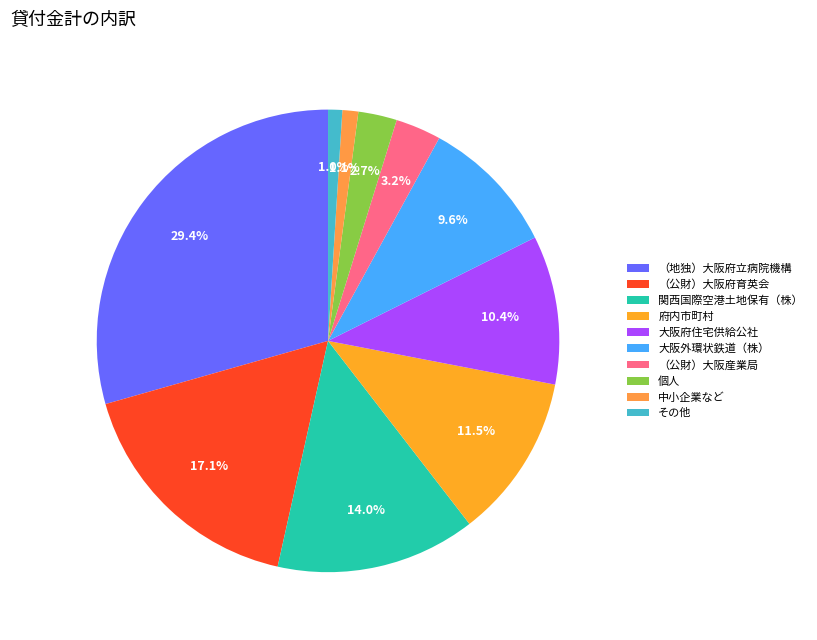

Is it true that 中小企業など is 11% of the pie?

False